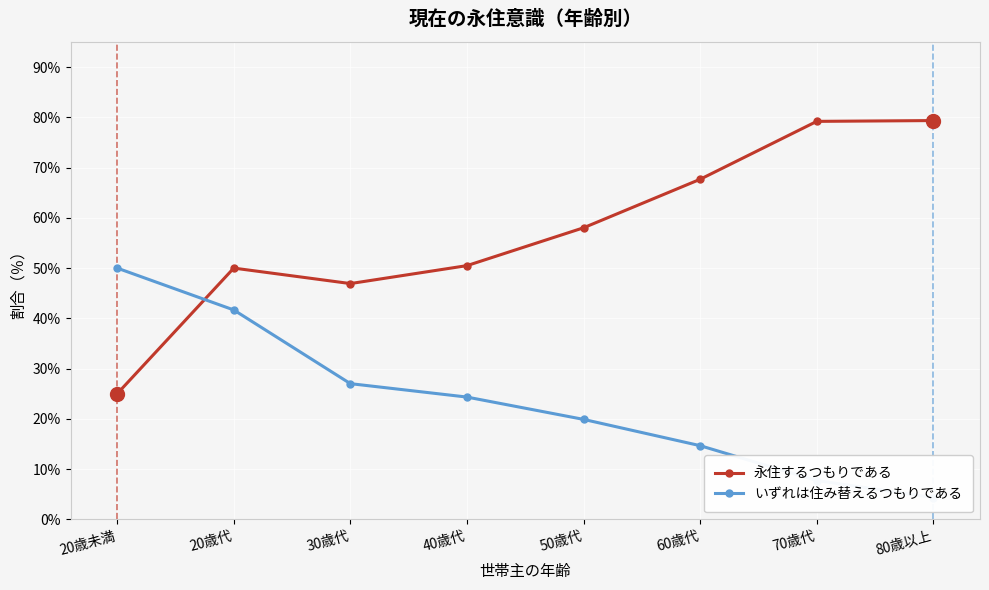

What is the greatest value displayed?

79.3